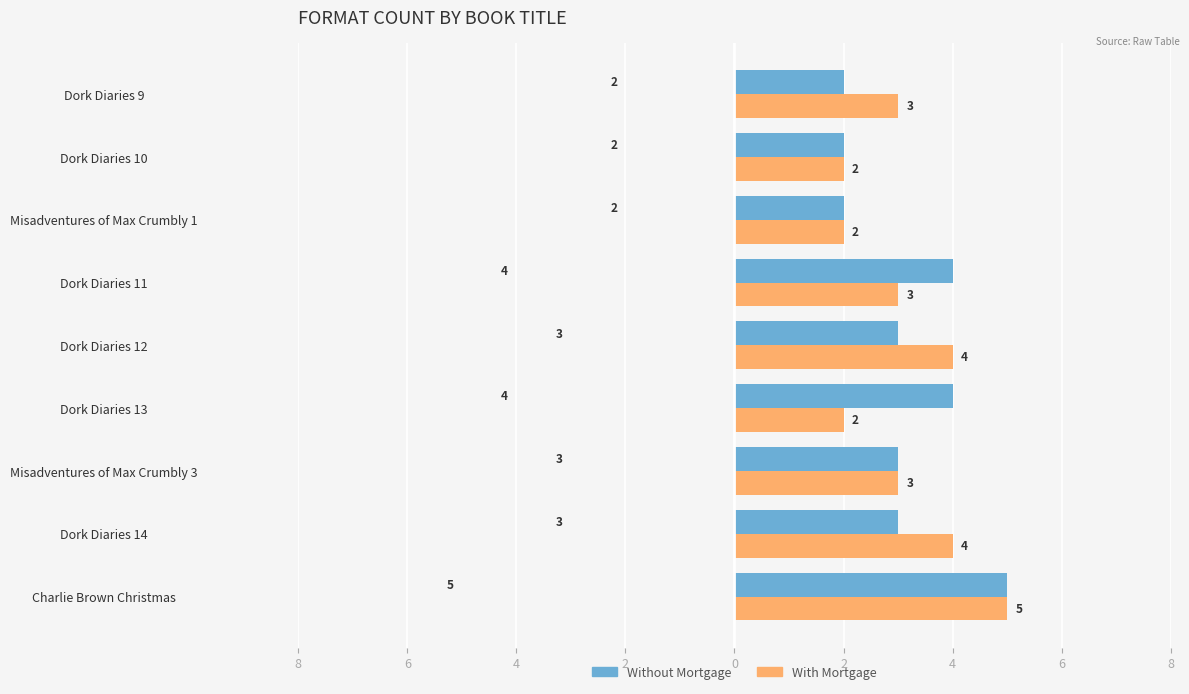

Rank the series by their maximum value, from lowest to highest.

Without Mortgage, With Mortgage